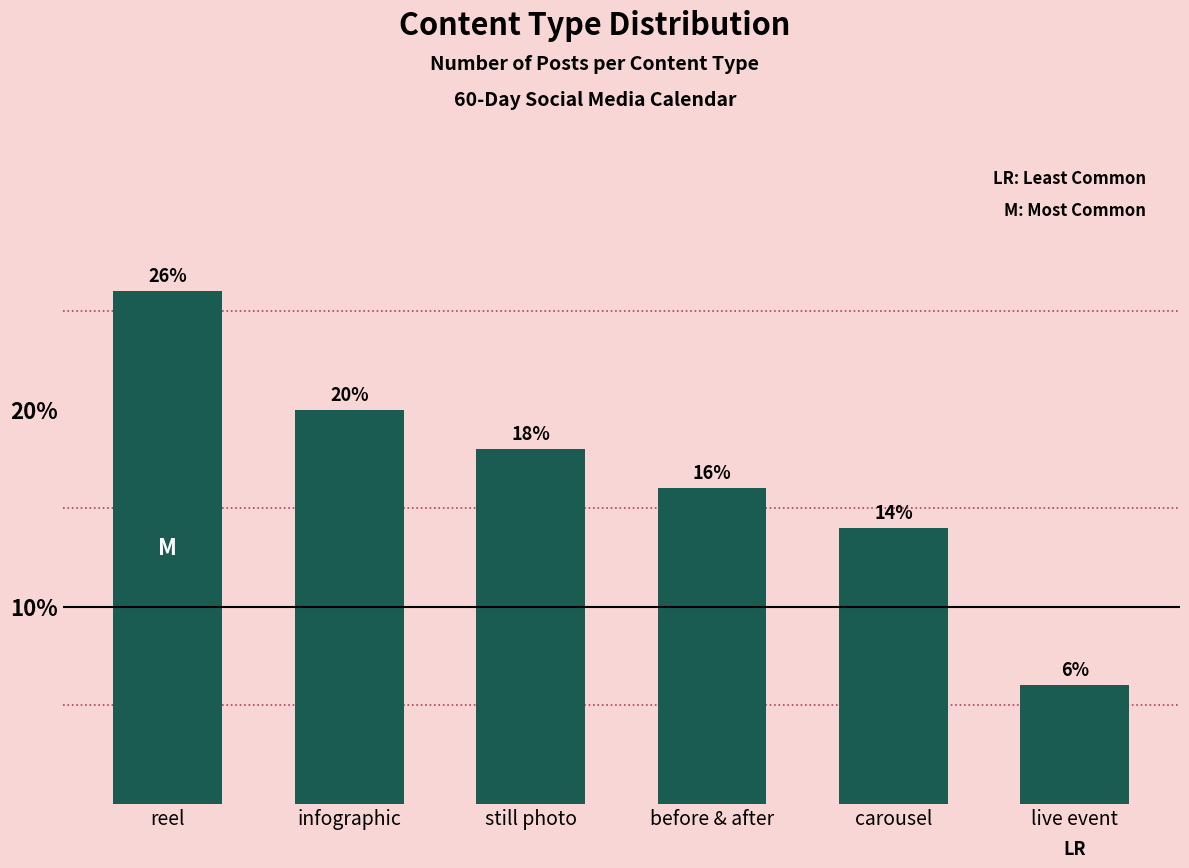

What is the difference between the values at live event and reel?

20.0